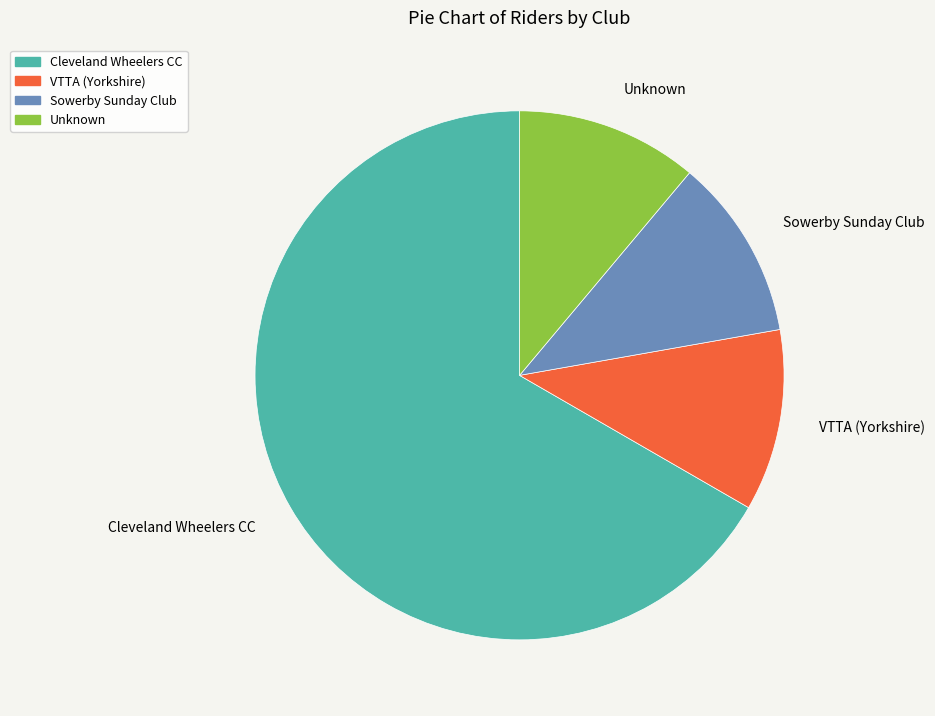

Between Unknown and Cleveland Wheelers CC, which is larger?

Cleveland Wheelers CC